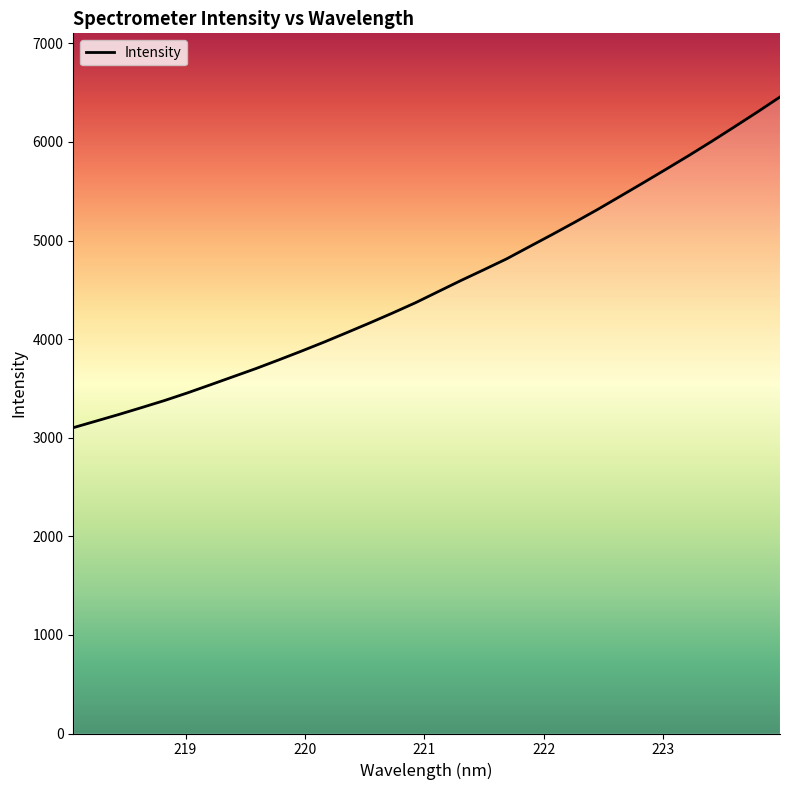

What is the difference between the maximum and minimum values?

3354.3